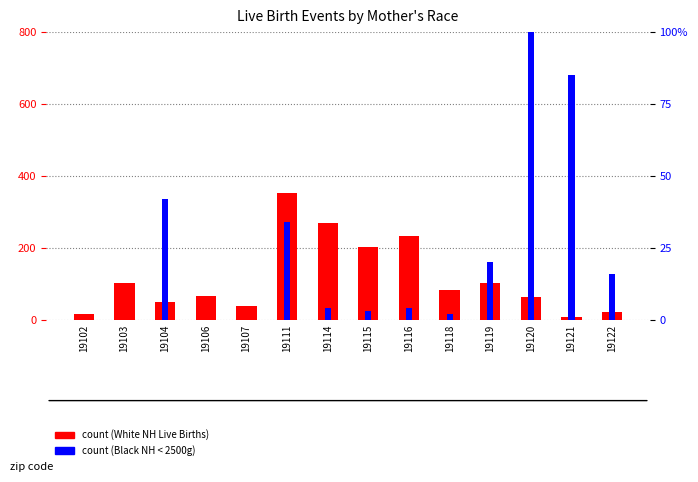

Reading right to left, transcribe all the data shown in this chart.

White NH Live Births: 19122=23	19121=8	19120=63	19119=102	19118=83	19116=233	19115=203	19114=270	19111=354	19107=40	19106=67	19104=50	19103=104	19102=18
Black NH < 2500g: 19122=16	19121=85	19120=107	19119=20	19118=2	19116=4	19115=3	19114=4	19111=34	19107=0	19106=0	19104=42	19103=0	19102=0